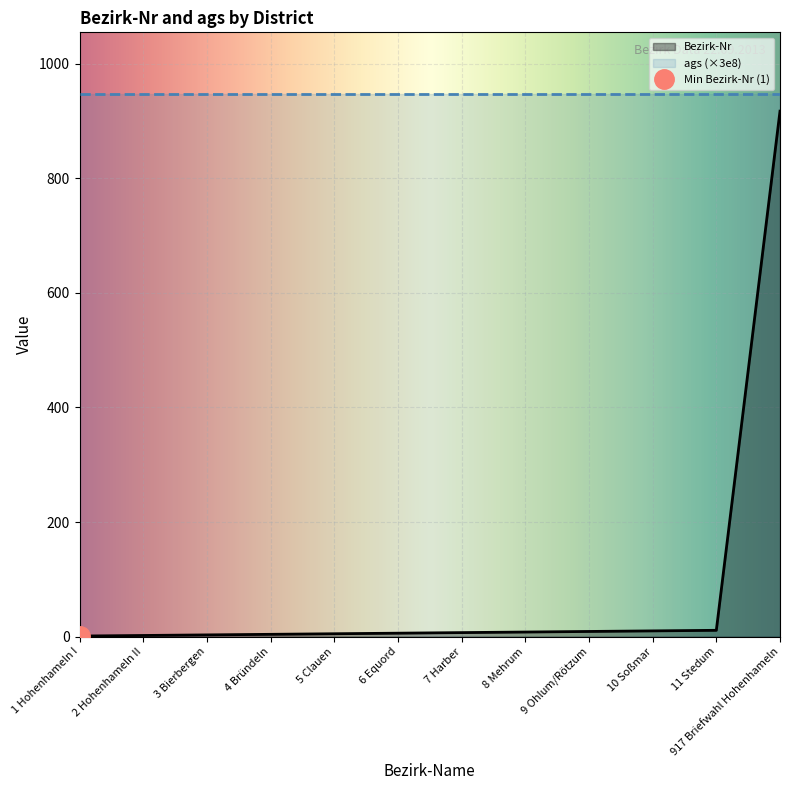

The value of ags (×3e8) at 3 Bierbergen is 1355.5. True or false?

False